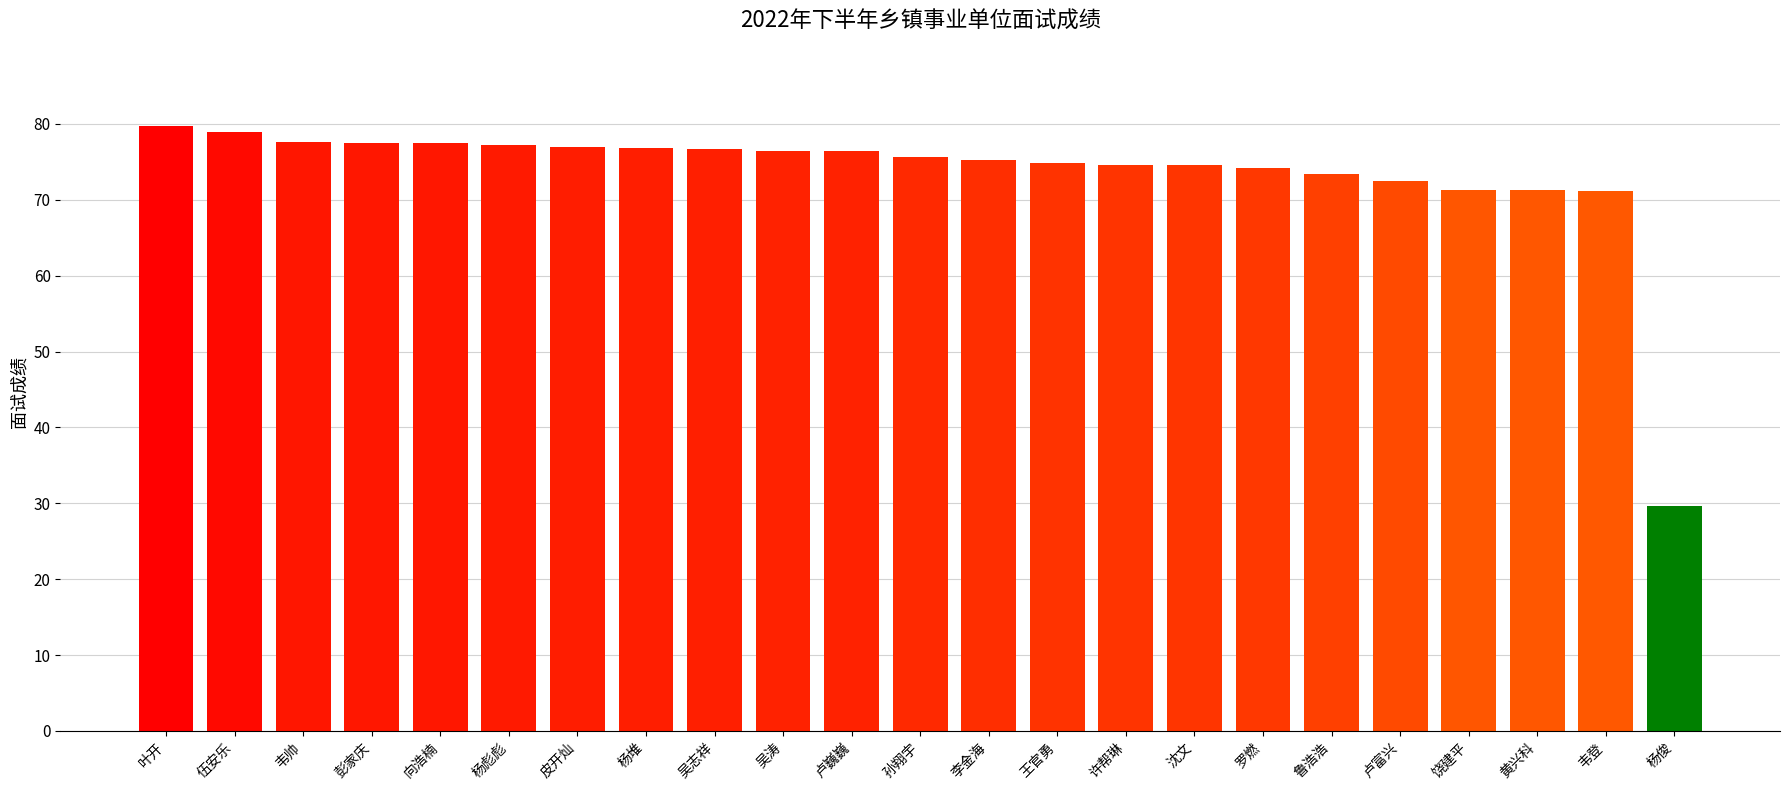

What is the change in value from 向浩楠 to 许帮琳?

-2.9